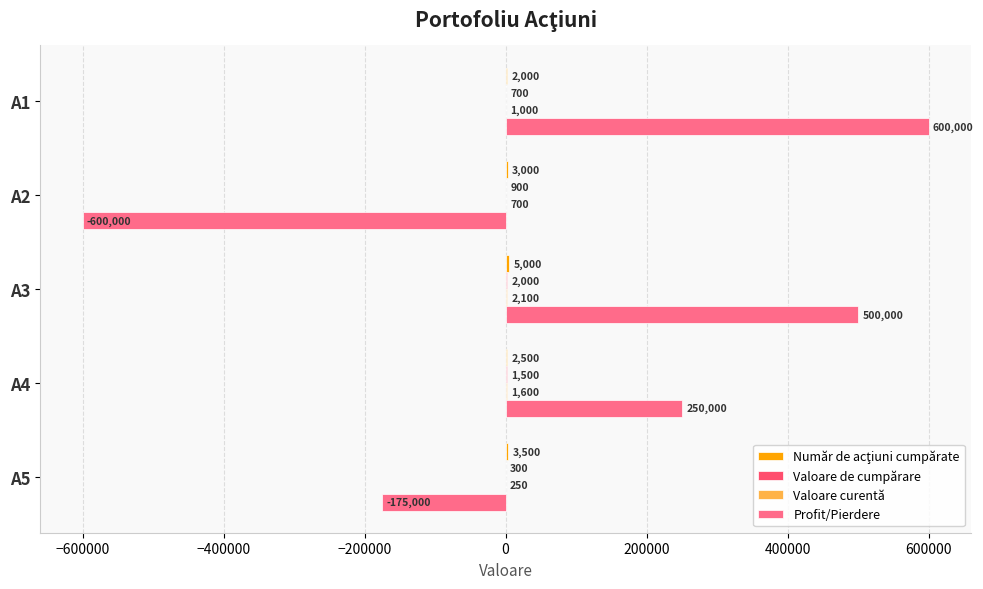

Which category has the highest value across all series?

A1